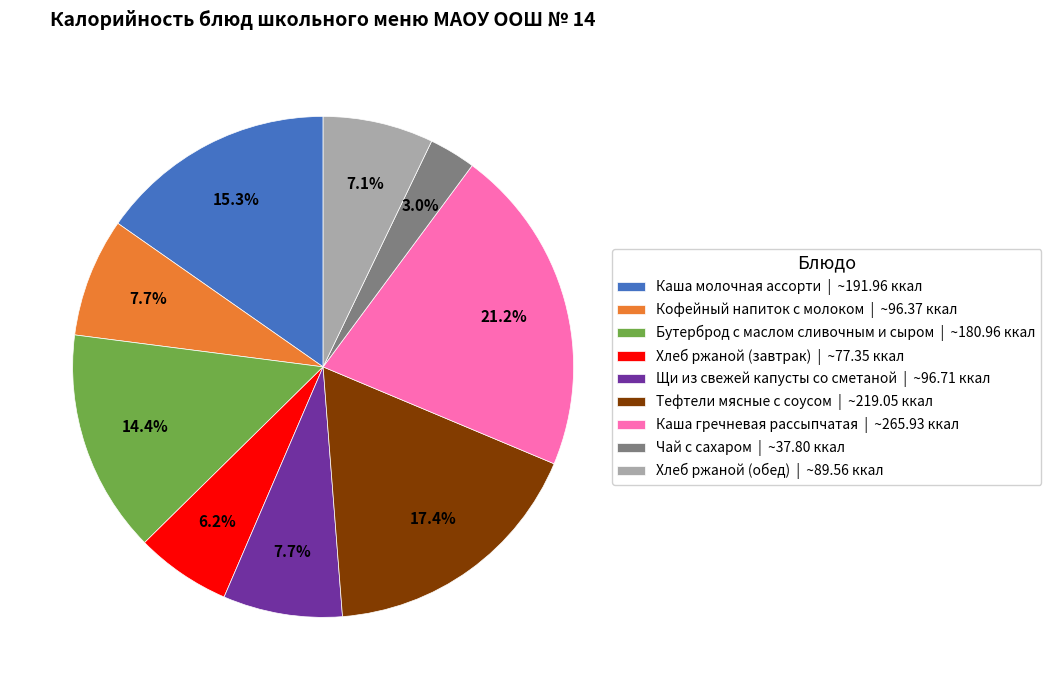

What is the ratio of the value at Каша гречневая рассыпчатая | ~265.93 ккал to the value at Кофейный напиток с молоком | ~96.37 ккал?

2.8